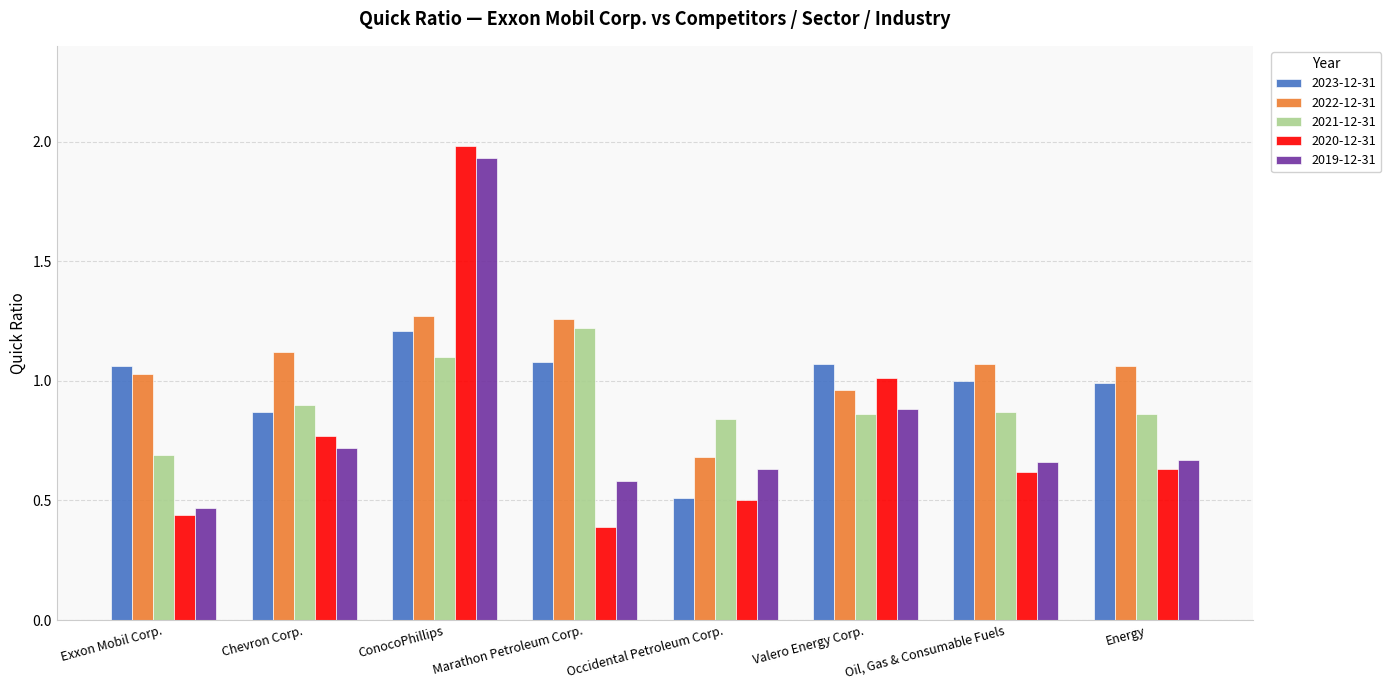

Which series has the largest range (max minus min)?

2020-12-31